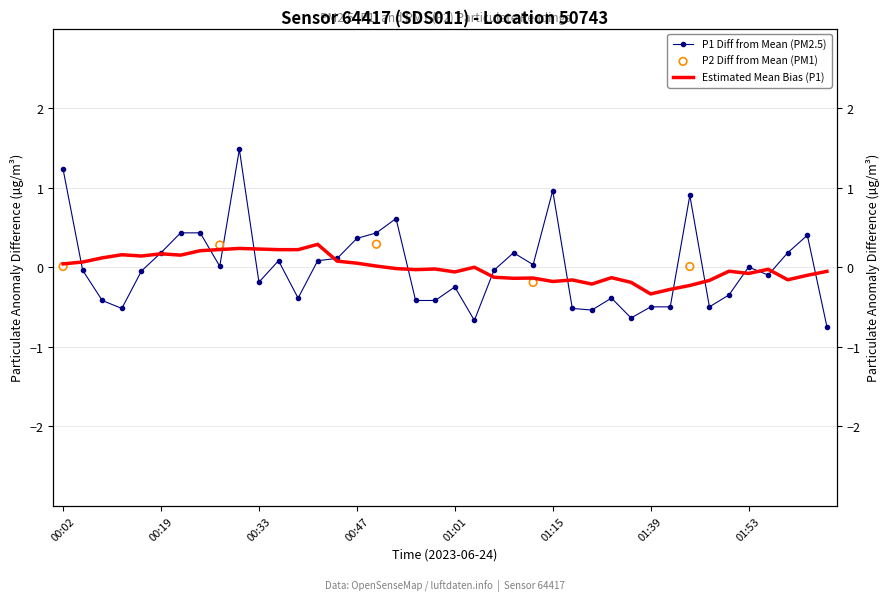

Which has a higher value, 00:44 or 00:47?

00:47